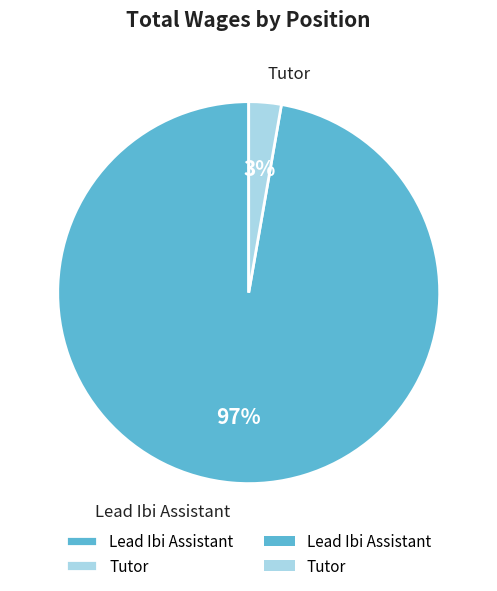

Between Lead Ibi Assistant and Tutor, which is larger?

Lead Ibi Assistant